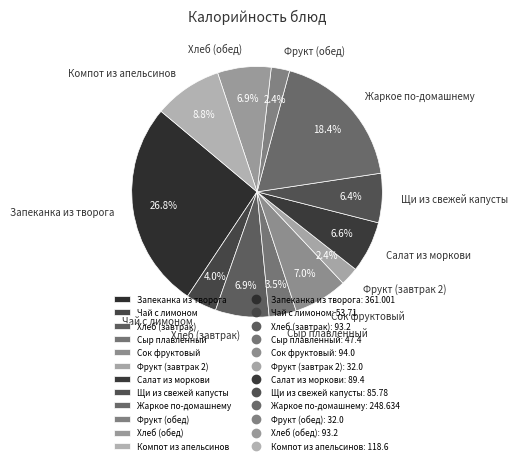

How many slices are in this pie chart?

12